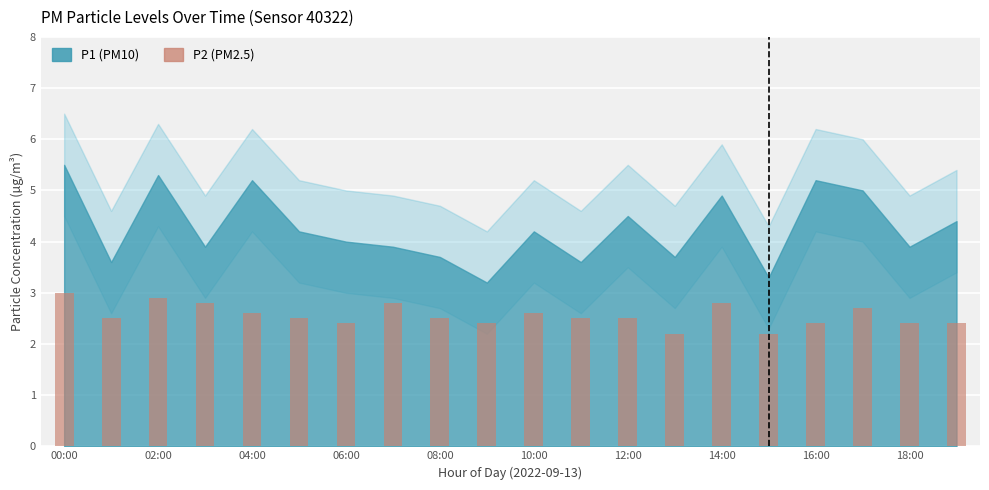

What is the greatest value displayed?

3.0